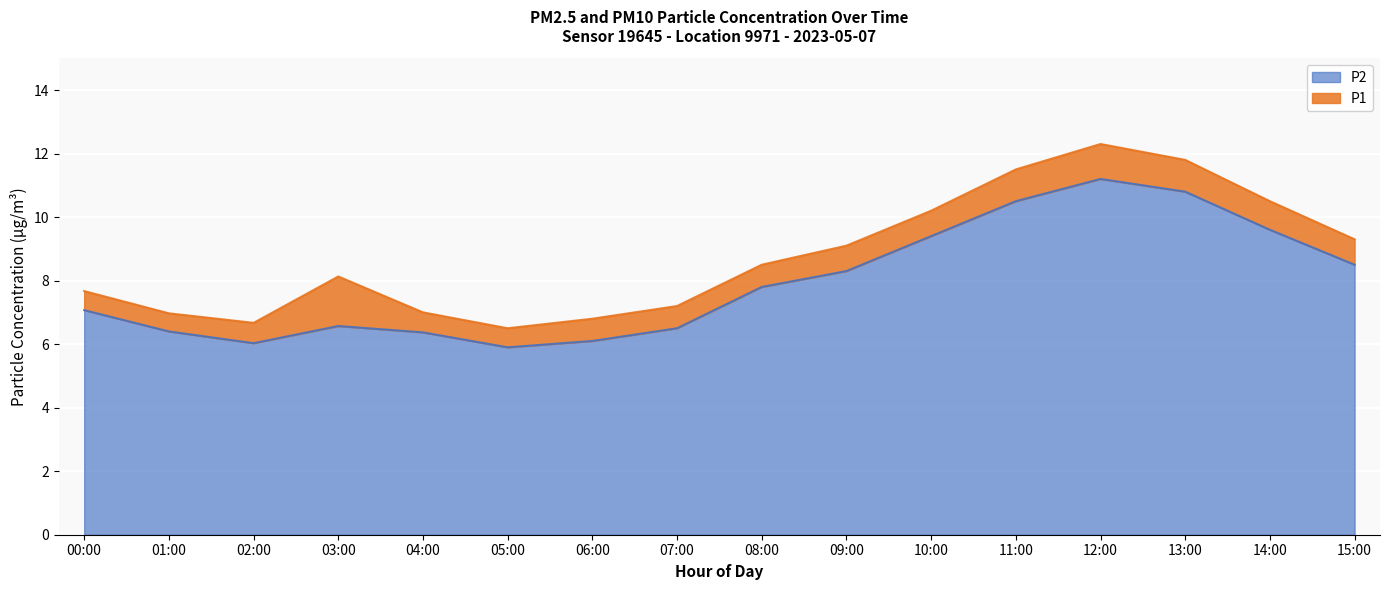

What is the smallest value displayed?

5.9